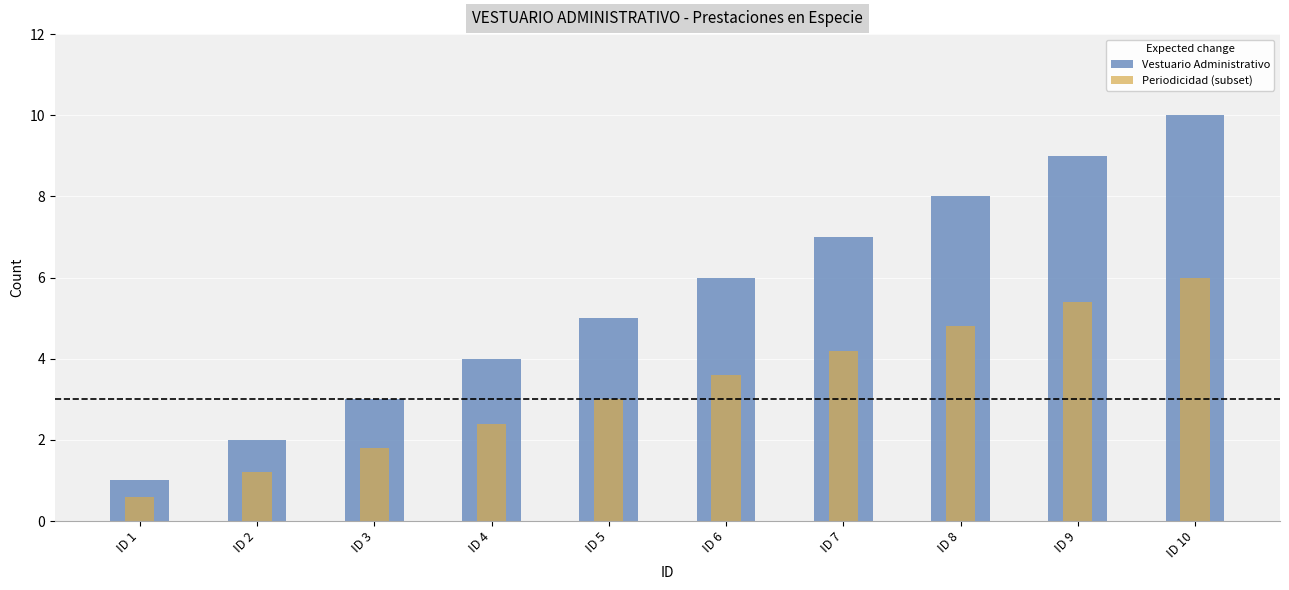

List the series in order of their overall mean, lowest first.

Periodicidad (subset), Vestuario Administrativo